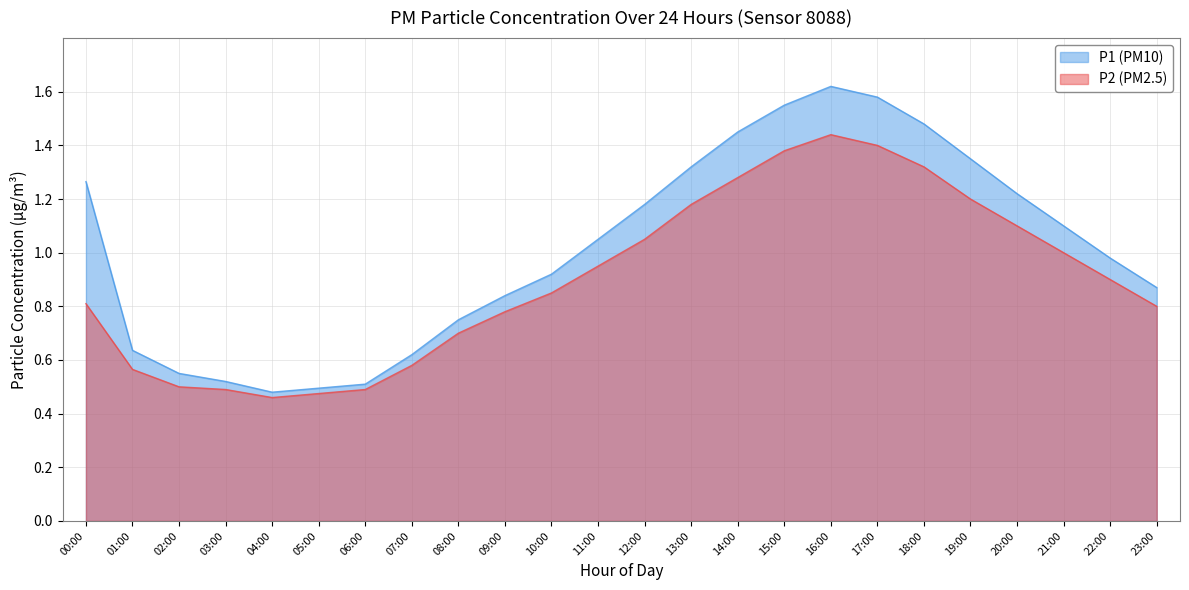

How many lines are shown in the chart?

2